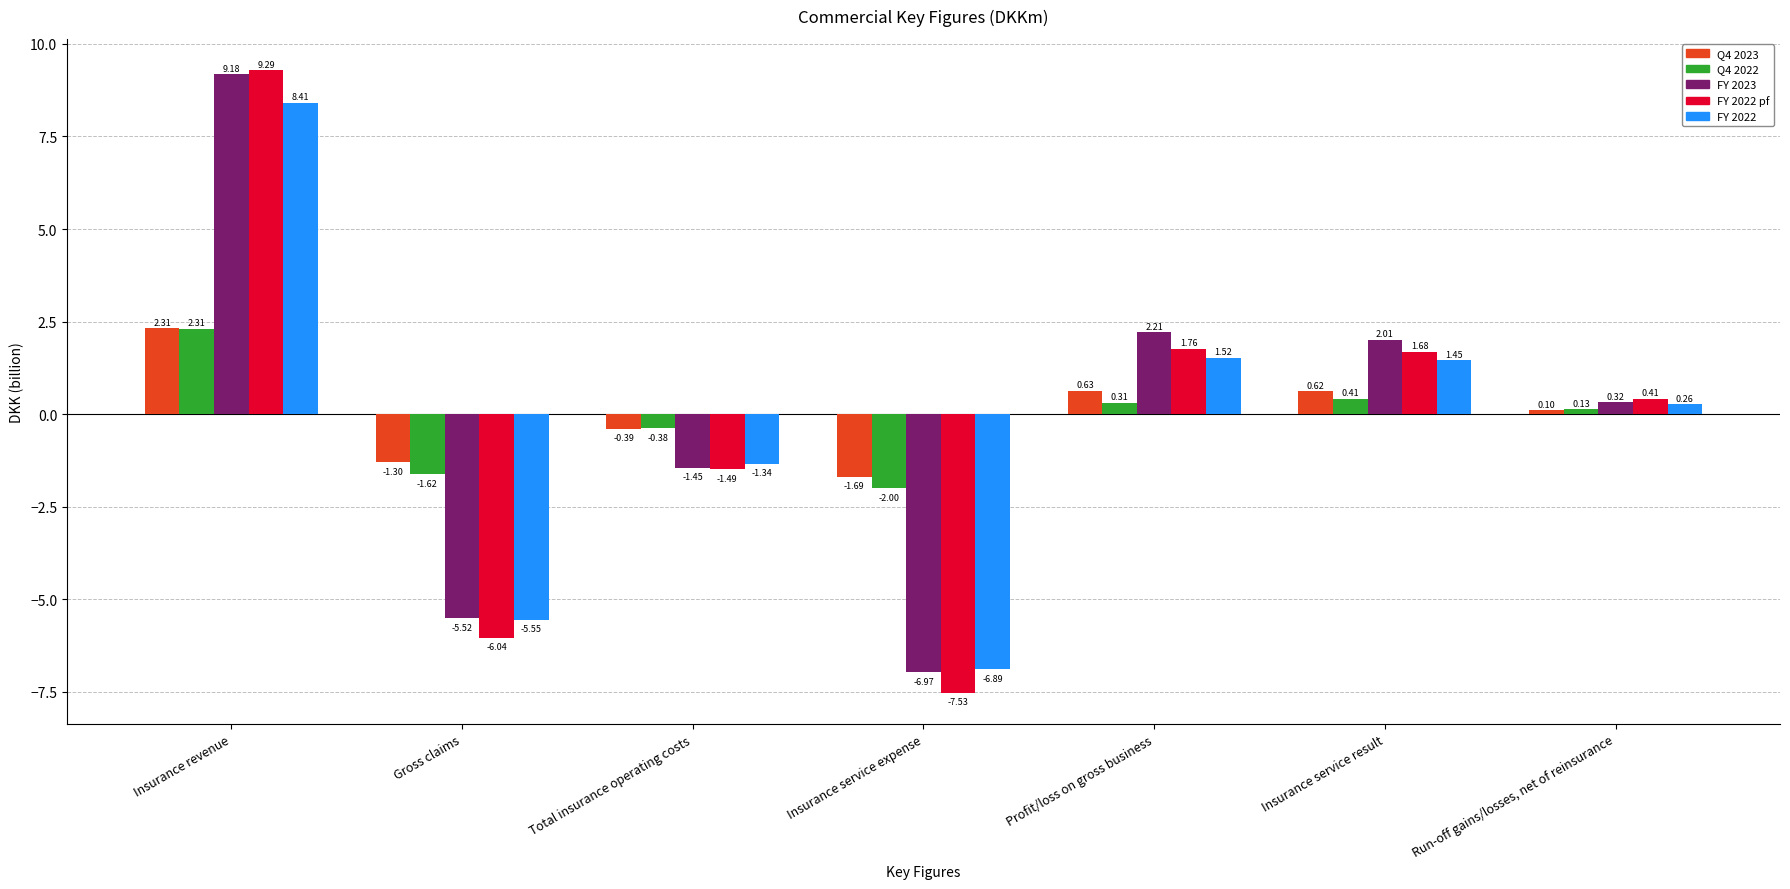

Rank the categories by Q4 2023 value from lowest to highest.

Insurance service expense, Gross claims, Total insurance operating costs, Run-off gains/losses, net of reinsurance, Insurance service result, Profit/loss on gross business, Insurance revenue